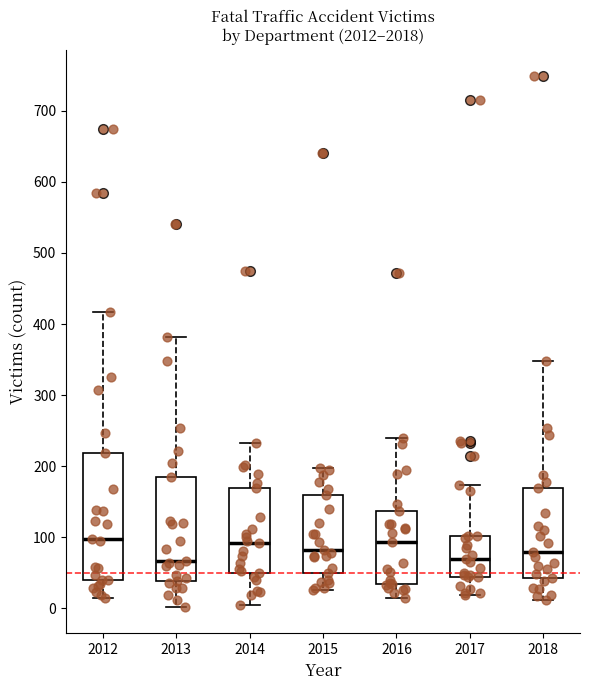

Which box is the tallest, from its lower edge to its upper edge?

2012